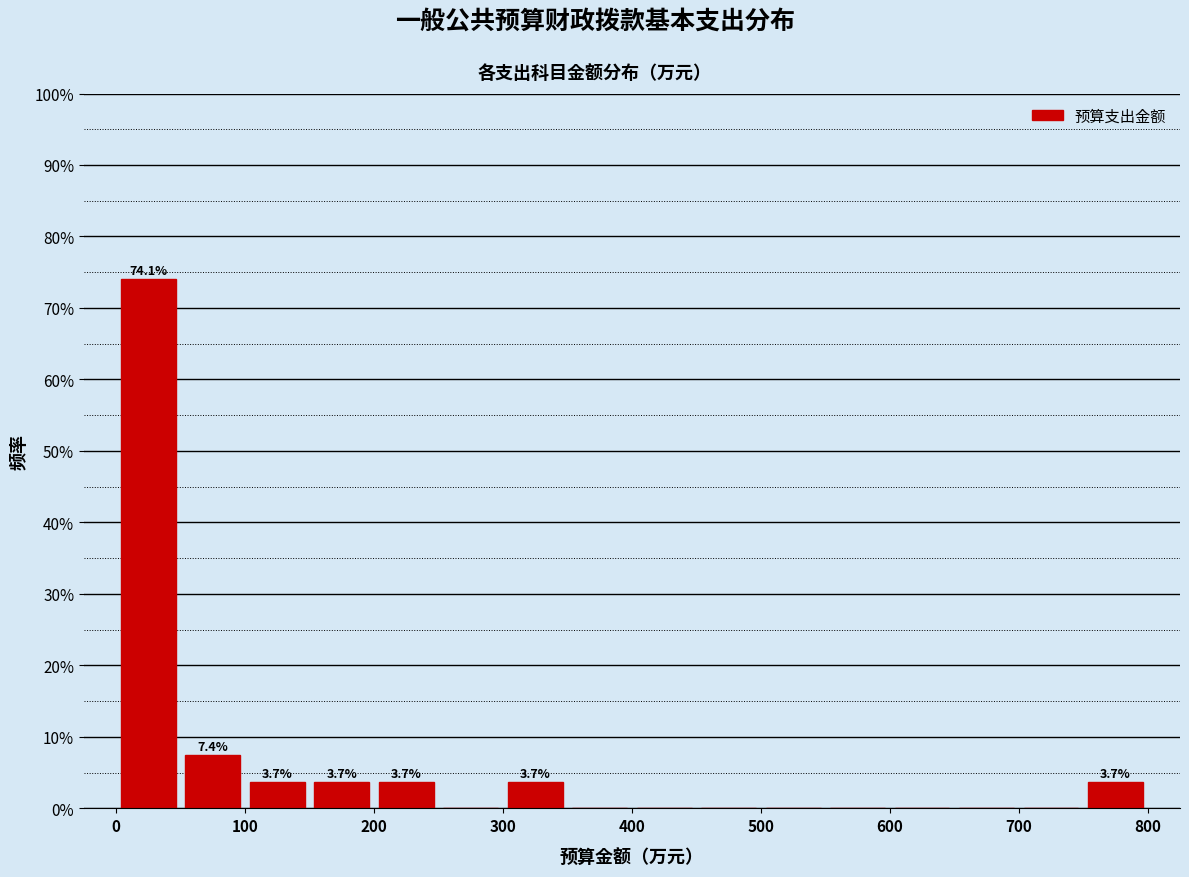

Which range on the x-axis has the tallest bar?

0 to 50